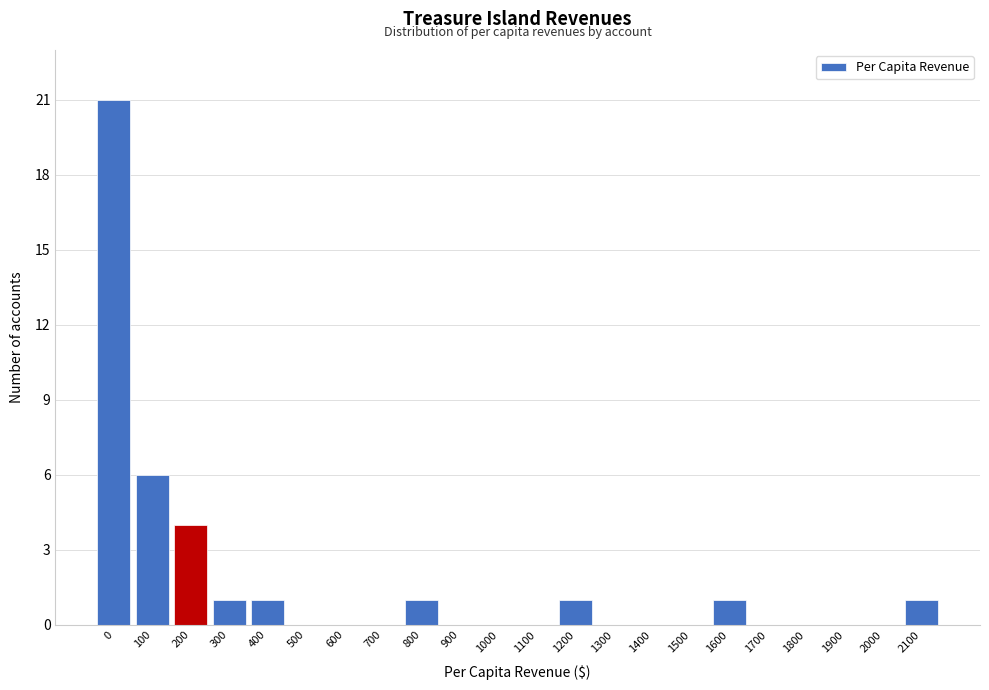

Reading left to right, extract all data points from this chart.

0=21	100=6	200=4	300=1	400=1	500=0	600=0	700=0	800=1	900=0	1000=0	1100=0	1200=1	1300=0	1400=0	1500=0	1600=1	1700=0	1800=0	1900=0	2000=0	2100=1